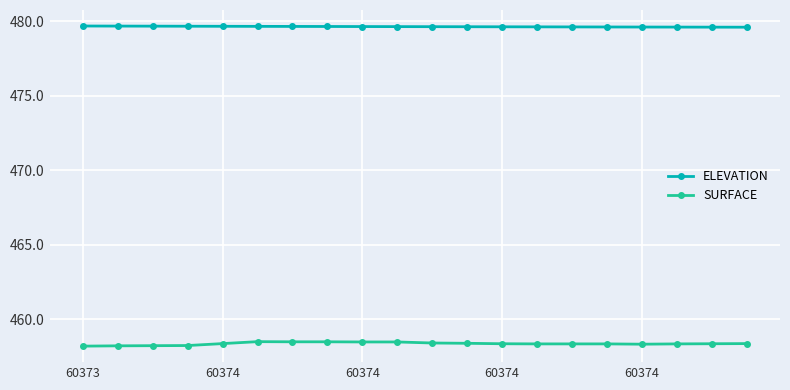

What is the value of the ELEVATION point at the 13th from the left?

479.6